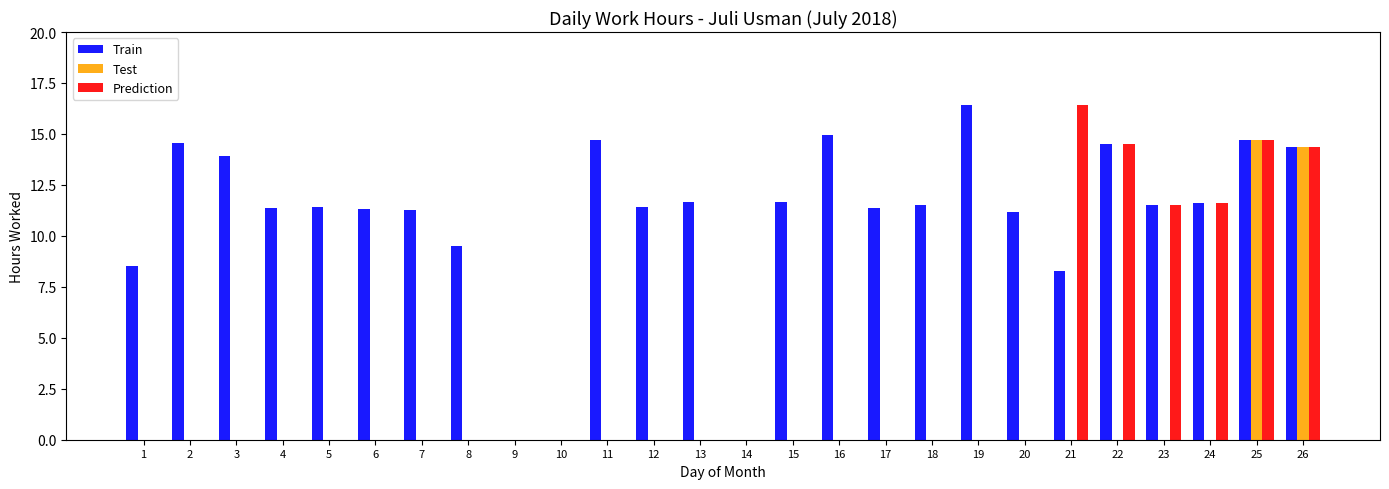

Is the value of Test at 19 greater than the value of Prediction at 21?

No